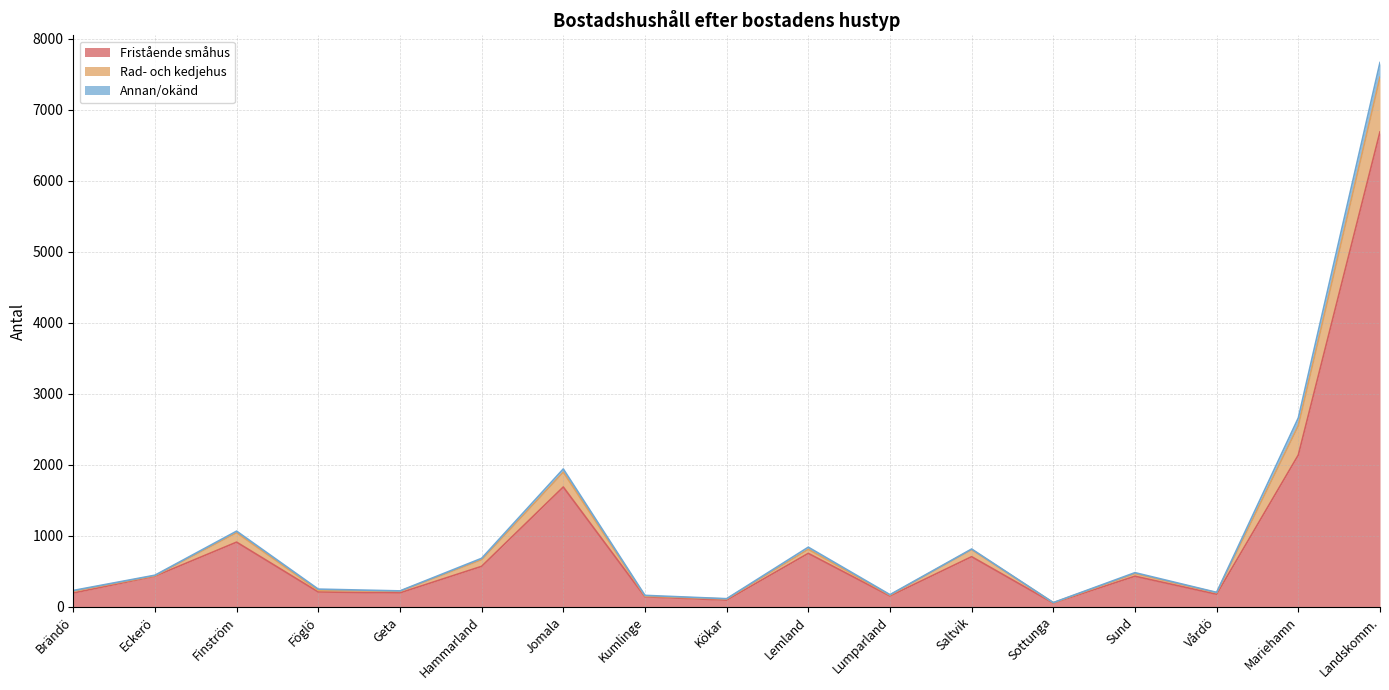

How many interior local valleys does the Rad- och kedjehus series have?

5